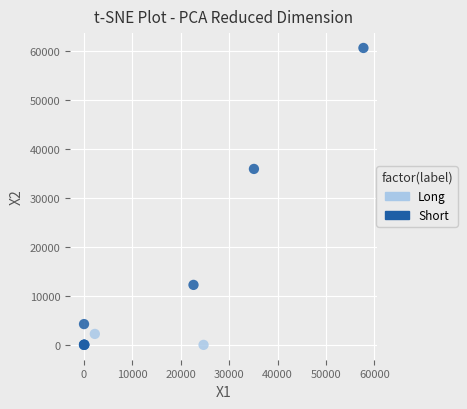

Which series reaches the maximum Y coordinate?

Short